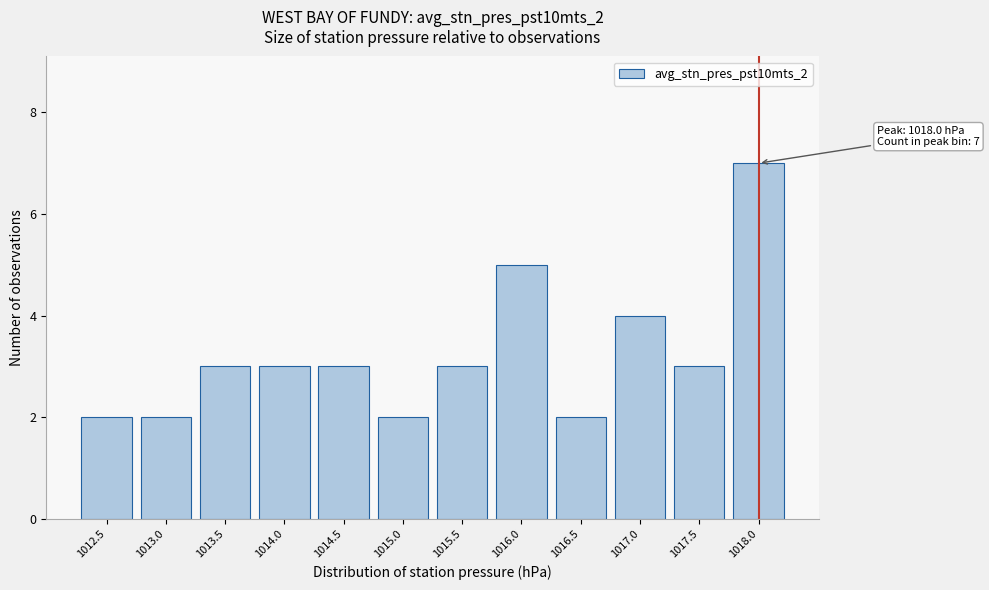

Reading left to right, transcribe all the data shown in this chart.

2	2	3	3	3	2	3	5	2	4	3	7